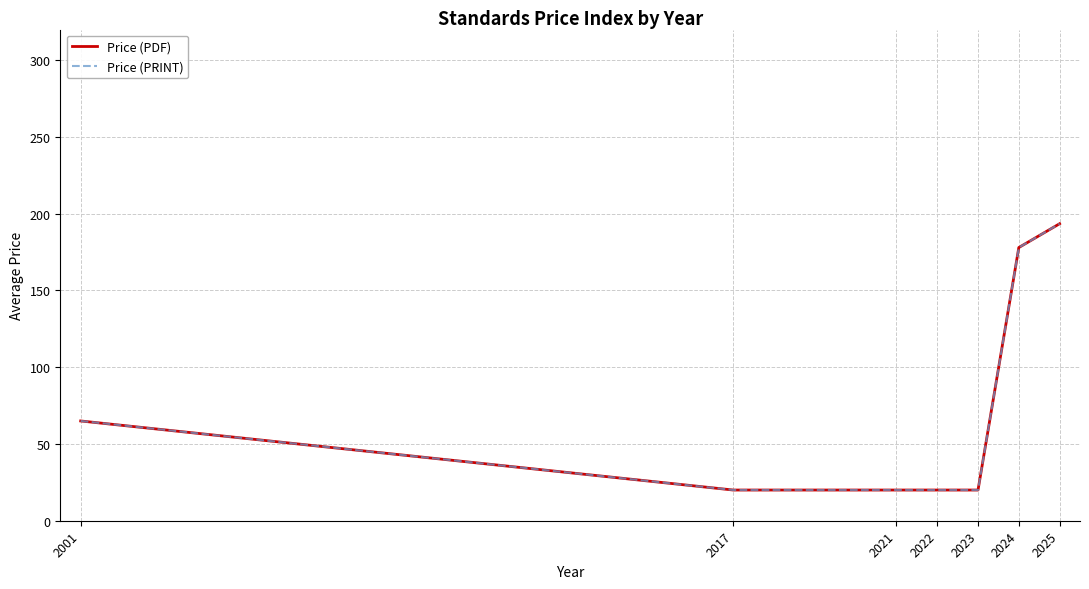

True or false: Price (PRINT) has more than 1 interior local peaks.

False